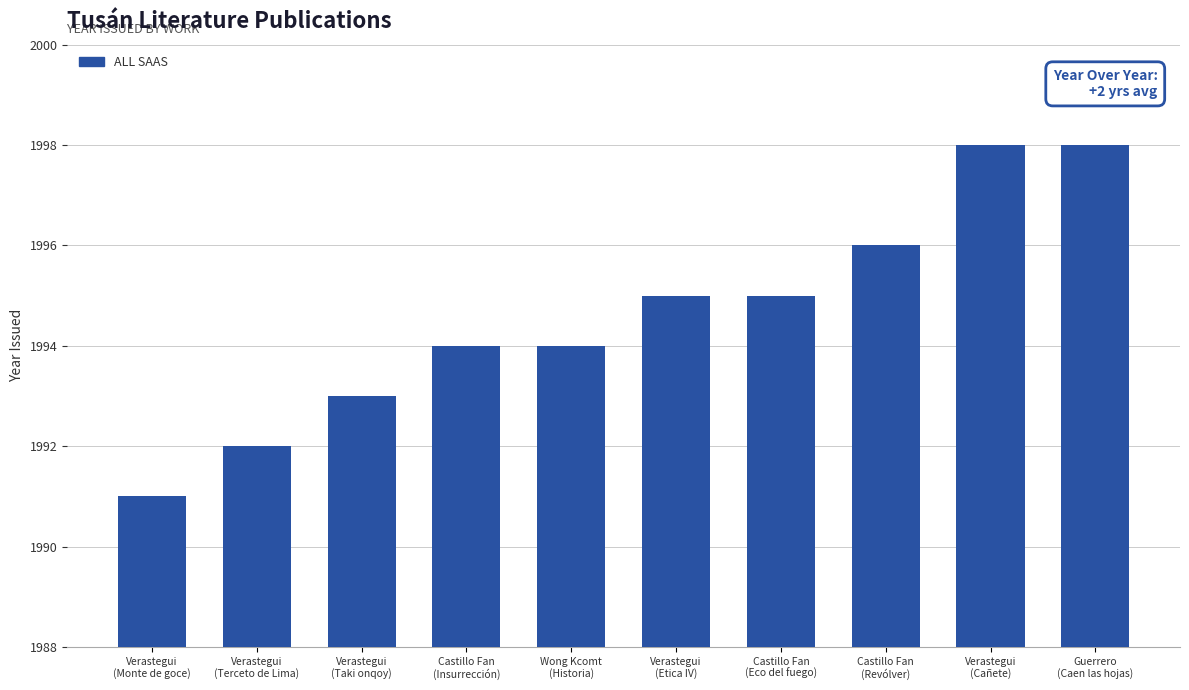

What is the difference between the maximum and second lowest values?

6